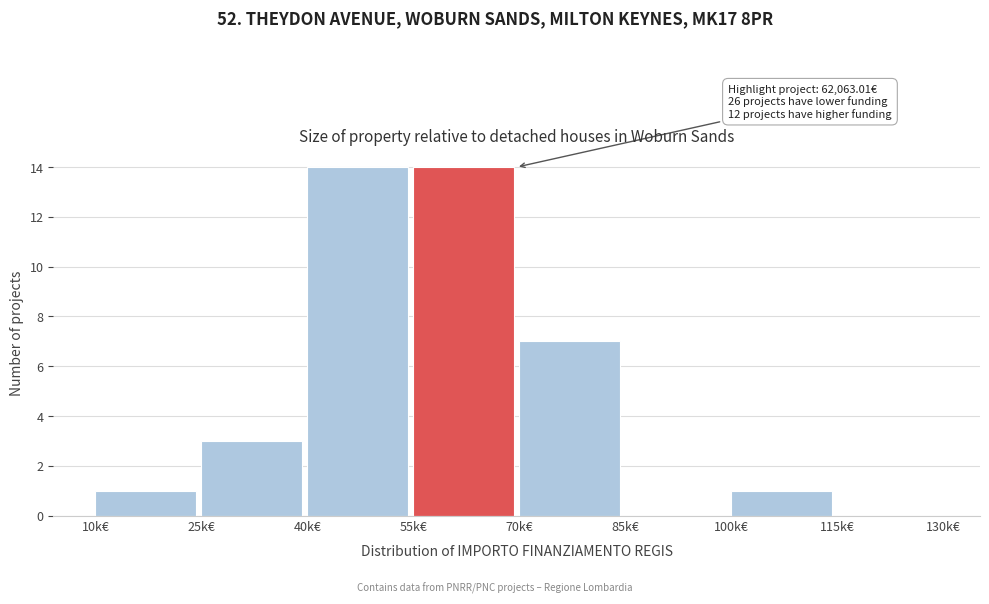

Reading left to right, list all the values displayed in this chart.

10k€=1	25k€=3	40k€=14	55k€=14	70k€=7	85k€=0	100k€=1	115k€=0